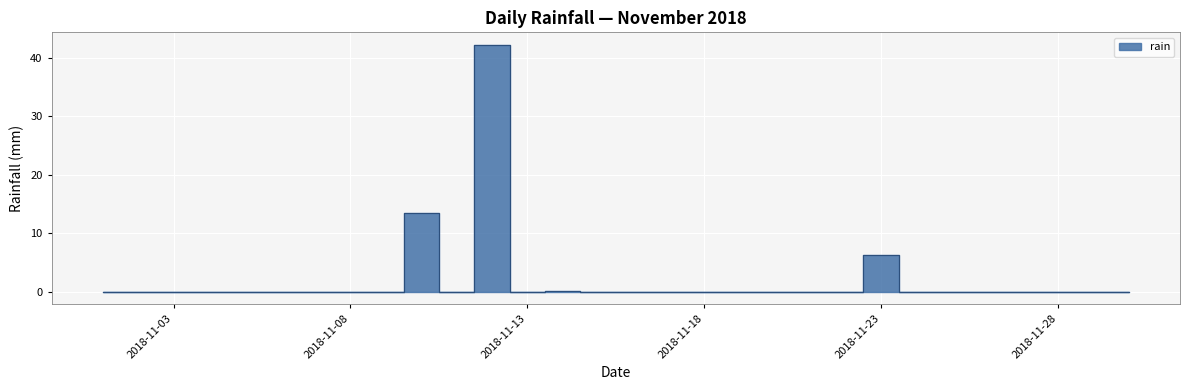

The value at 2018-11-07 is 0.0. True or false?

True